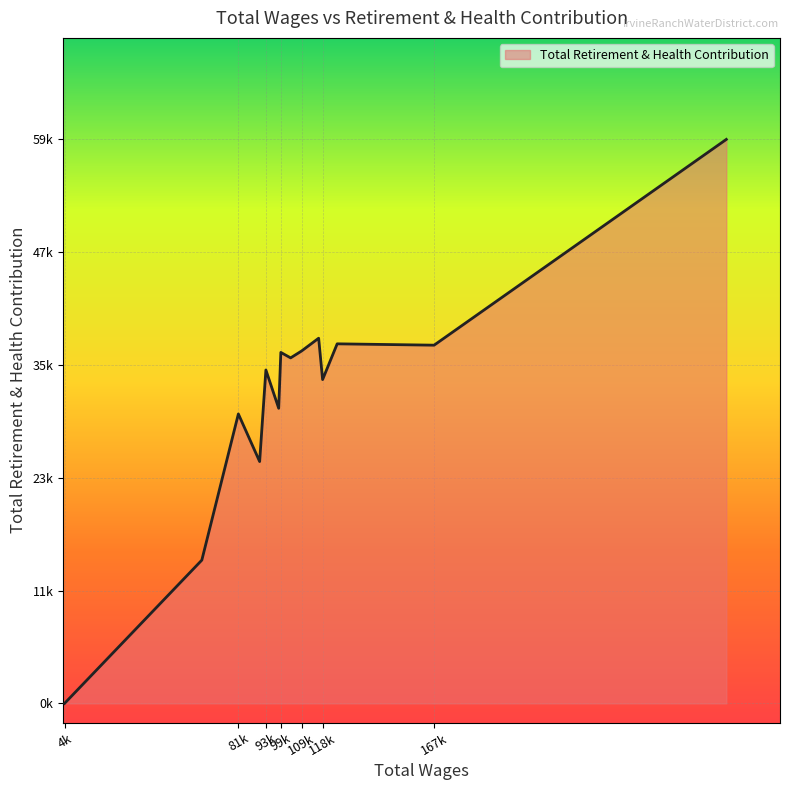

Is this an area chart (filled region under the line)?

Yes